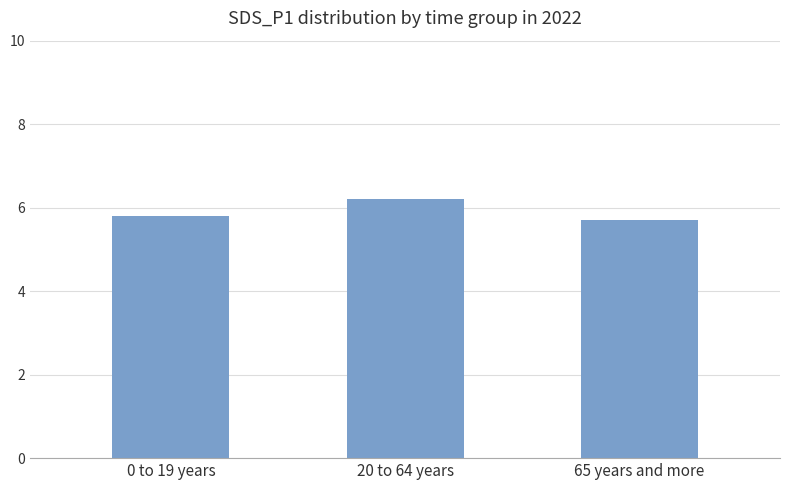

List the labels in order of value, largest first.

20 to 64 years, 0 to 19 years, 65 years and more